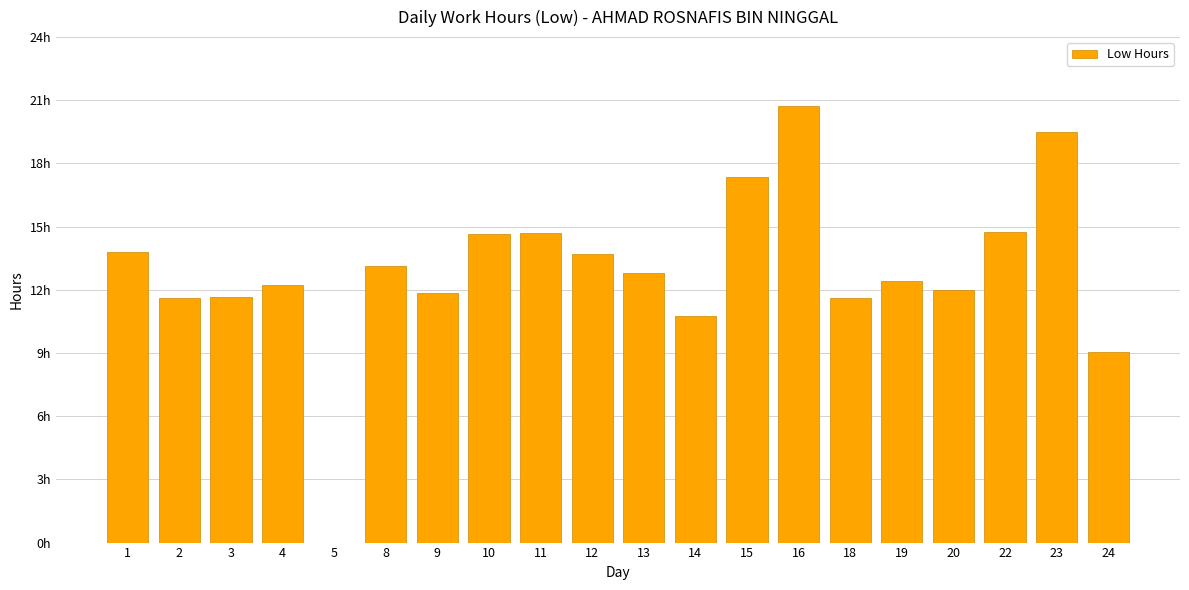

Reading right to left, list all the values displayed in this chart.

9.1	19.5	14.8	12.0	12.4	11.6	20.7	17.4	10.8	12.8	13.7	14.7	14.7	11.8	13.1	0.0	12.2	11.7	11.6	13.8